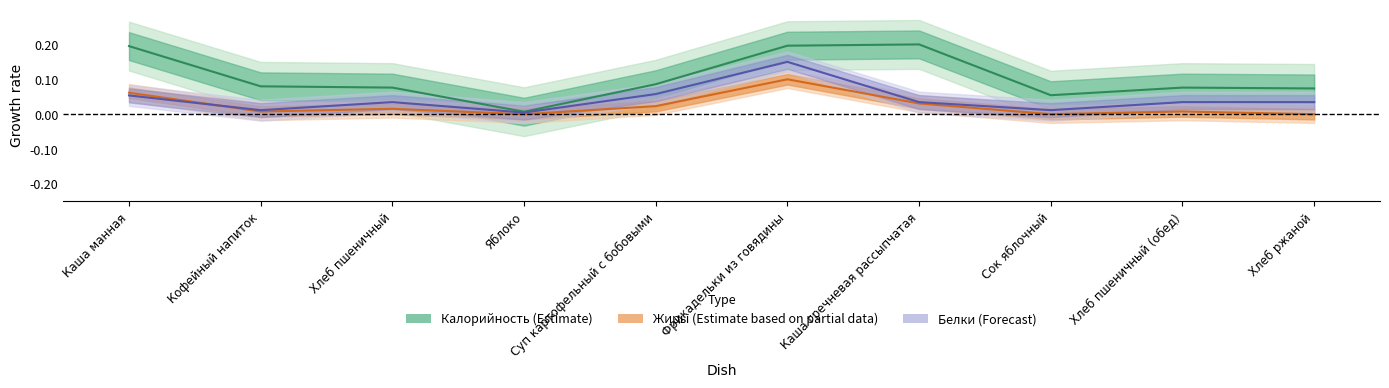

Is it true that Калорийность (Estimate) equals 0.1 at Хлеб пшеничный?

False